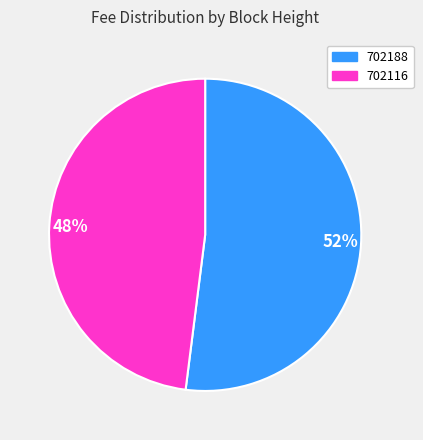

What is the smallest slice in the pie chart?

702116